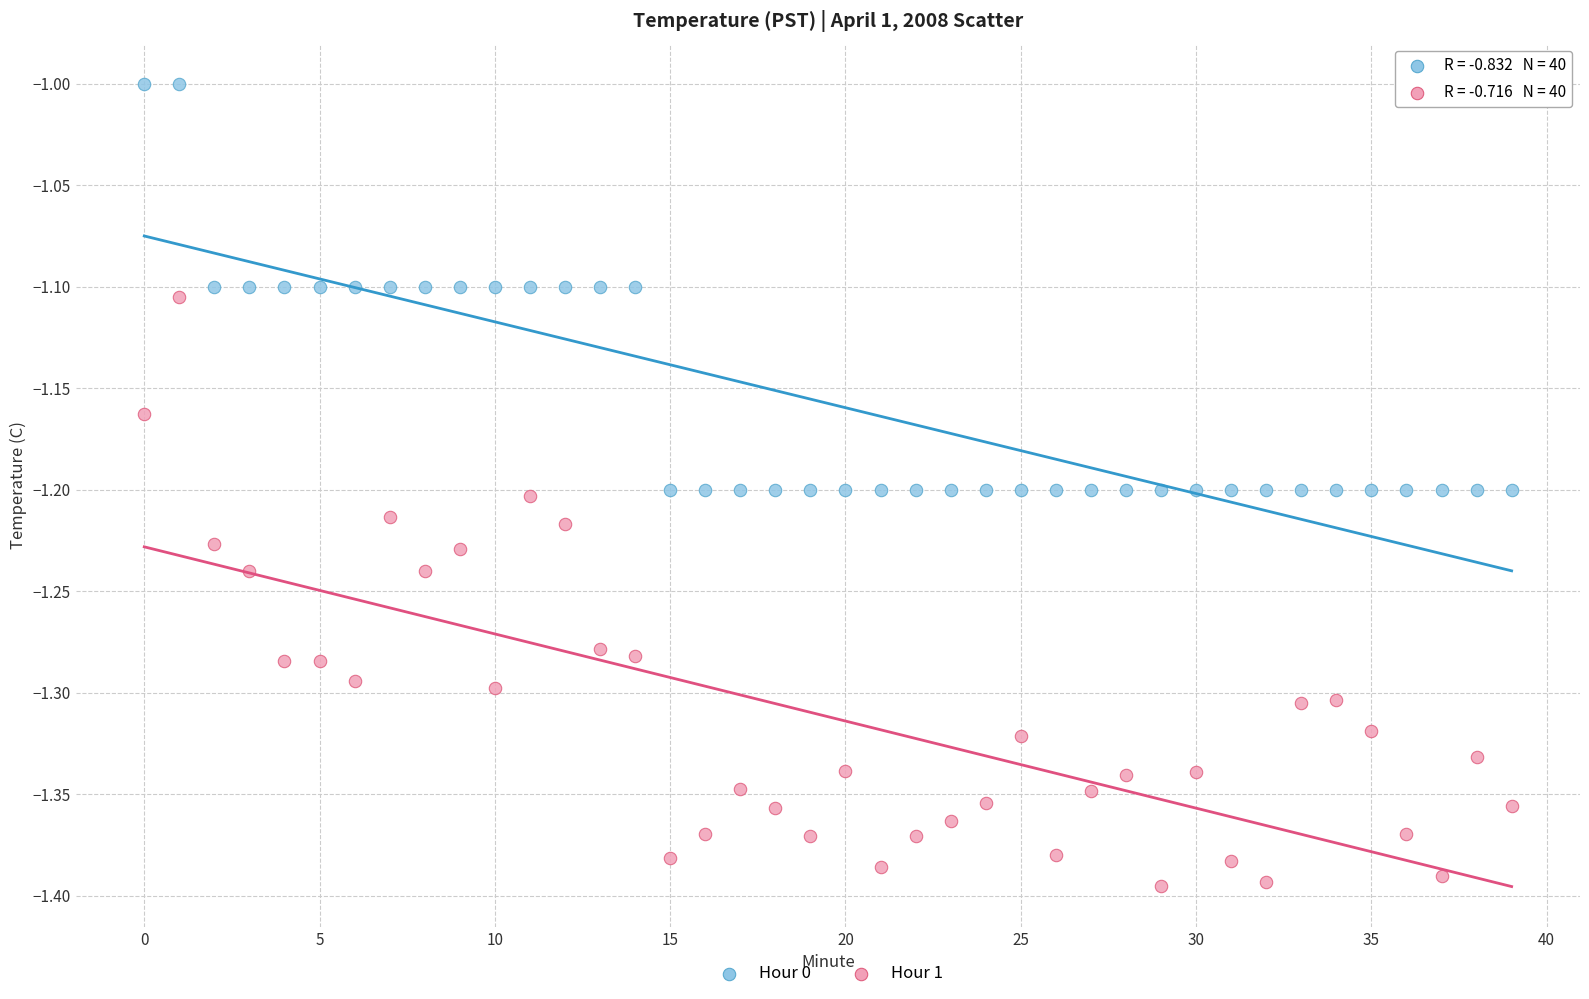

Which series contains the highest Y value?

Hour 0